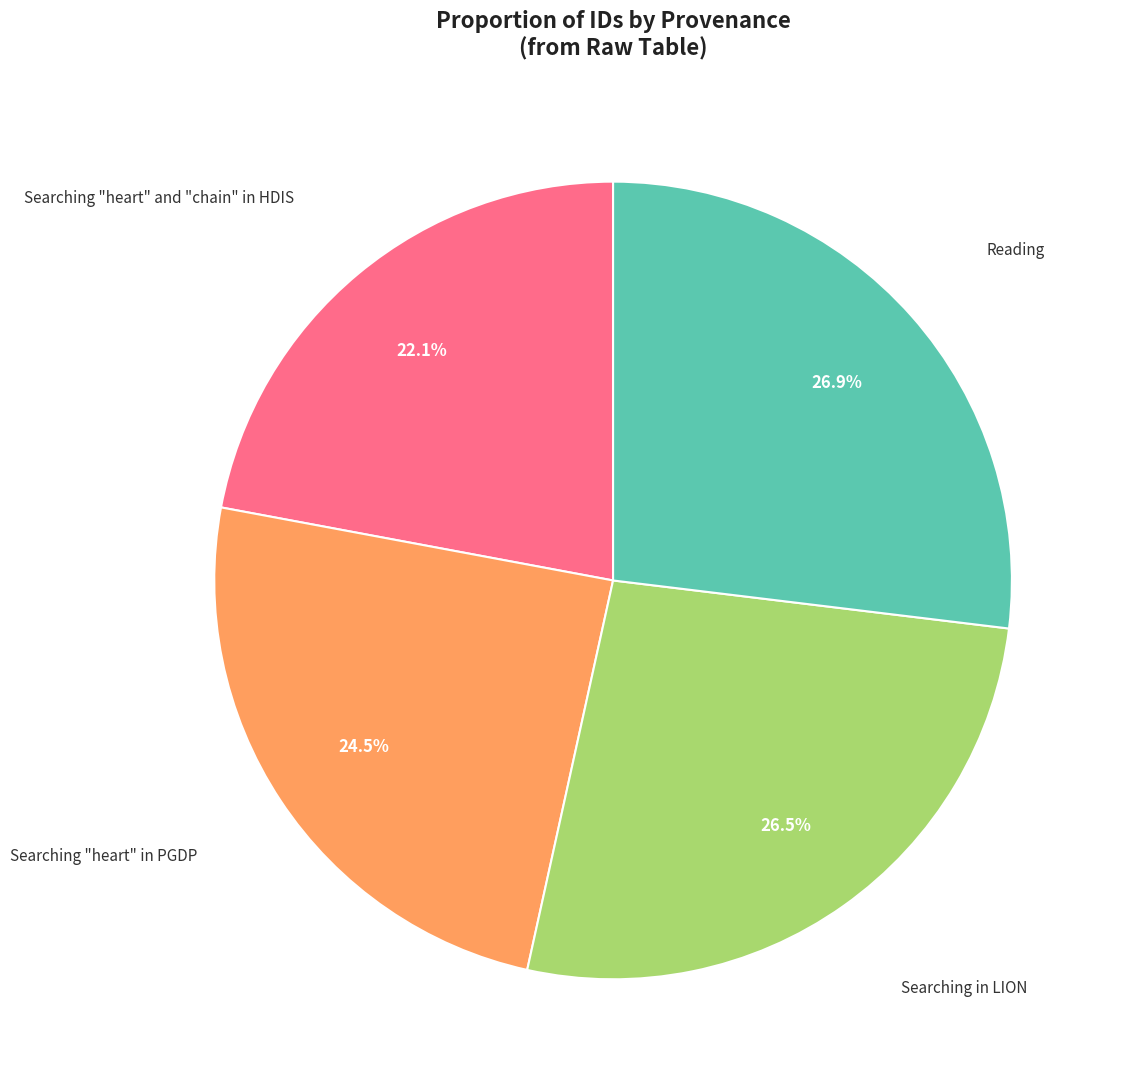

Is there a majority slice in this chart?

No